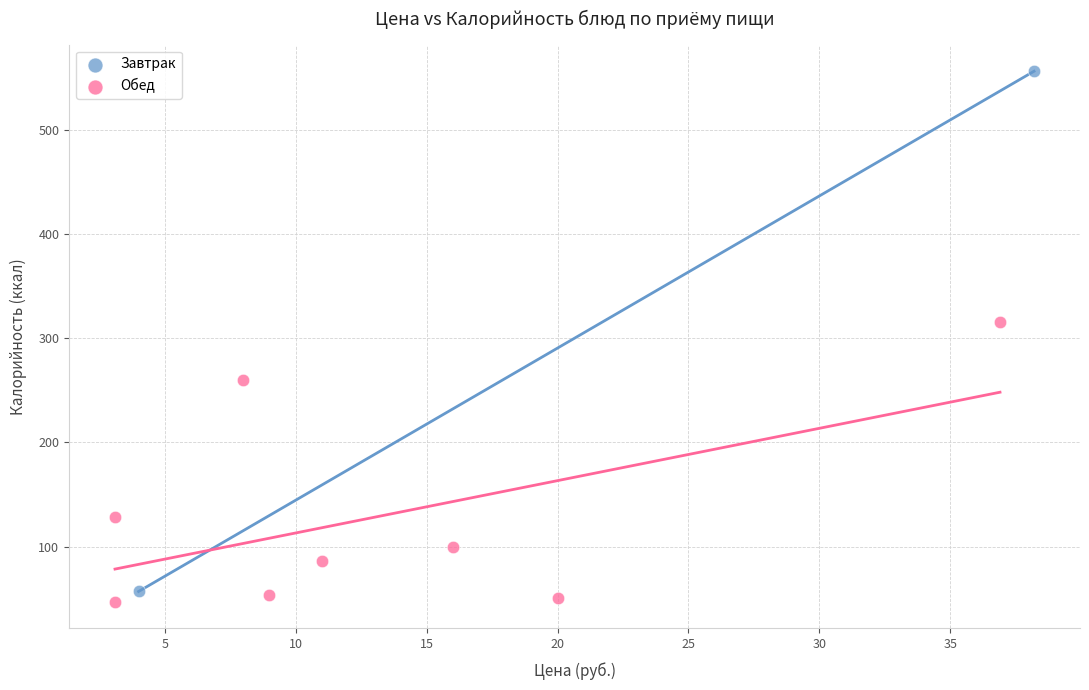

What are all the series names shown in the legend?

Завтрак, Обед